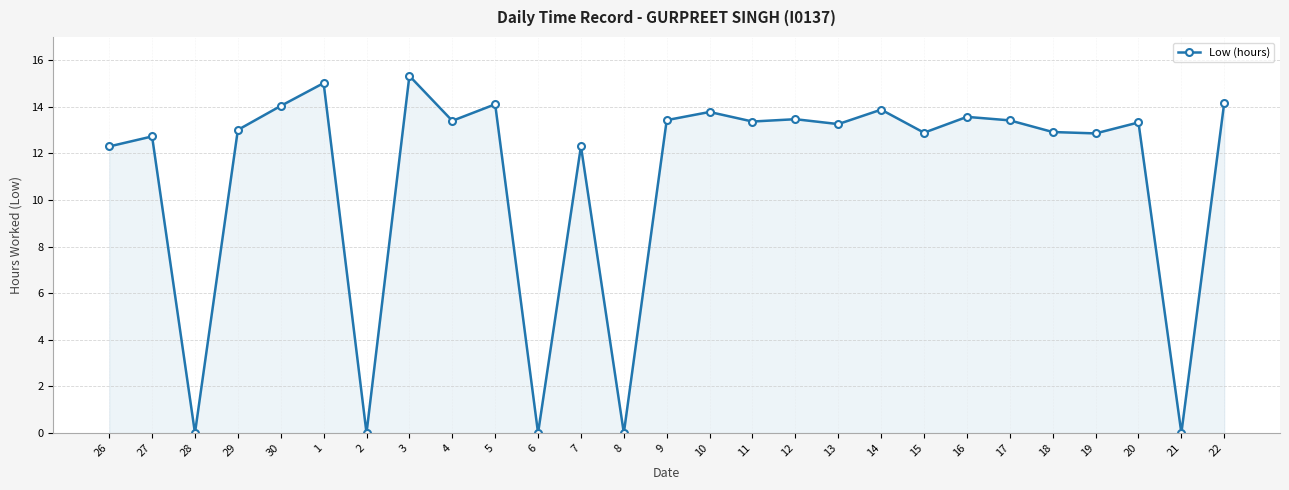

What is the maximum value shown in the chart?

15.3